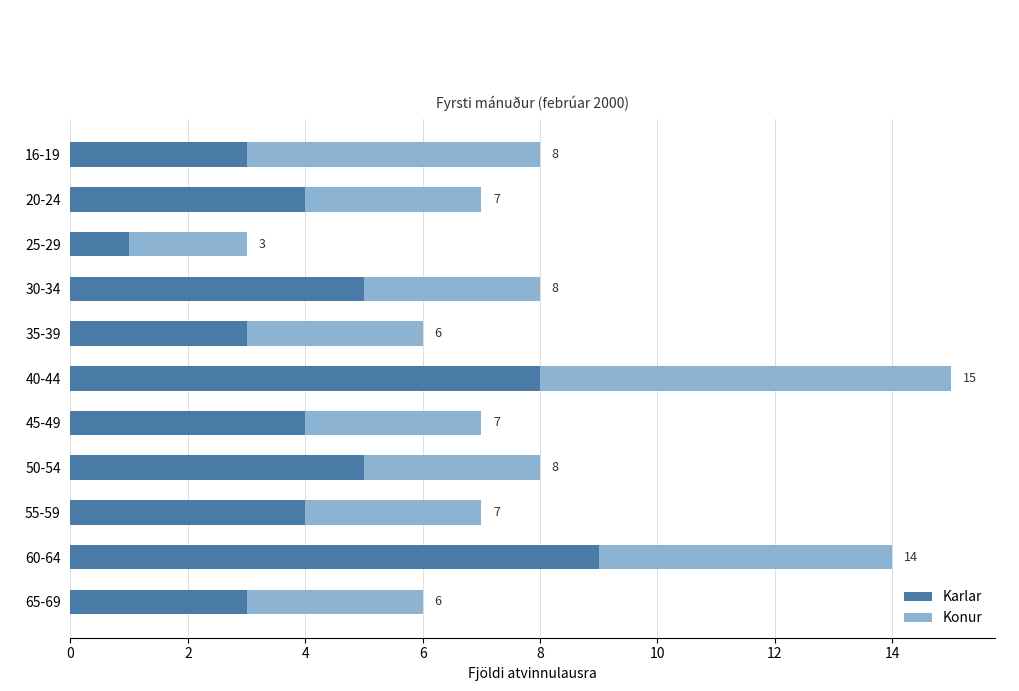

What value does the Karlar series have at 30-34?

5